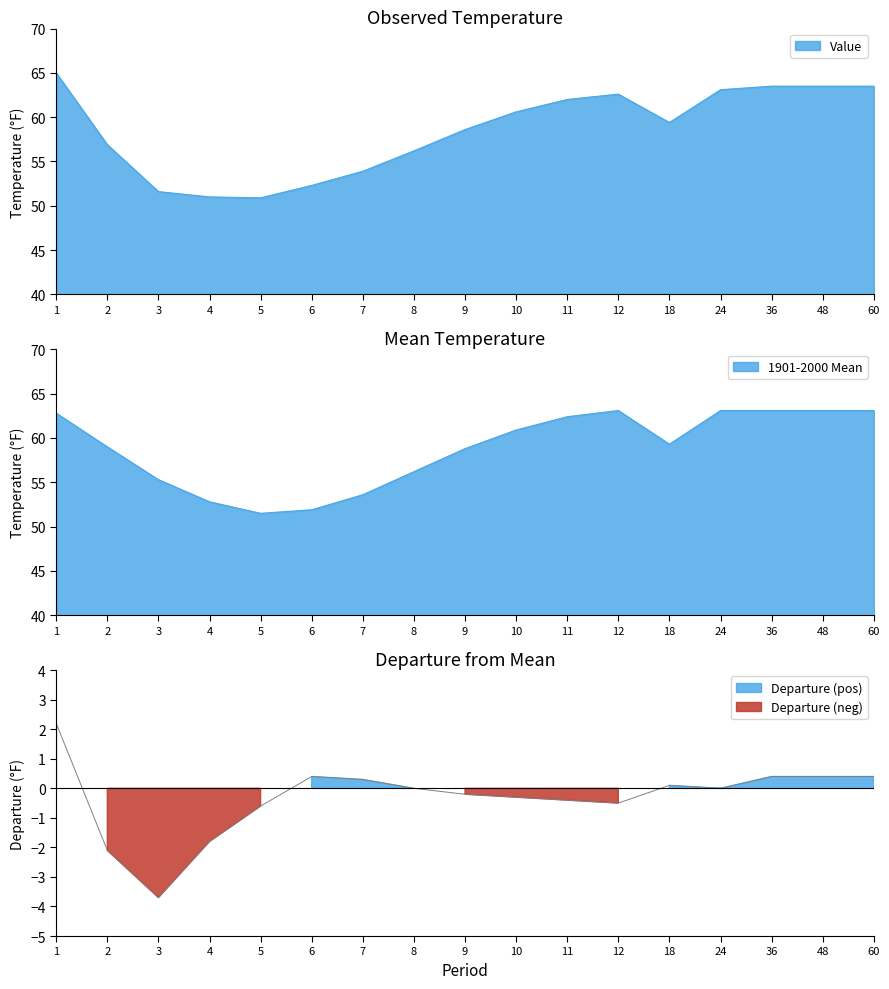

What is the difference between the Value values at 7 and 9?

4.7